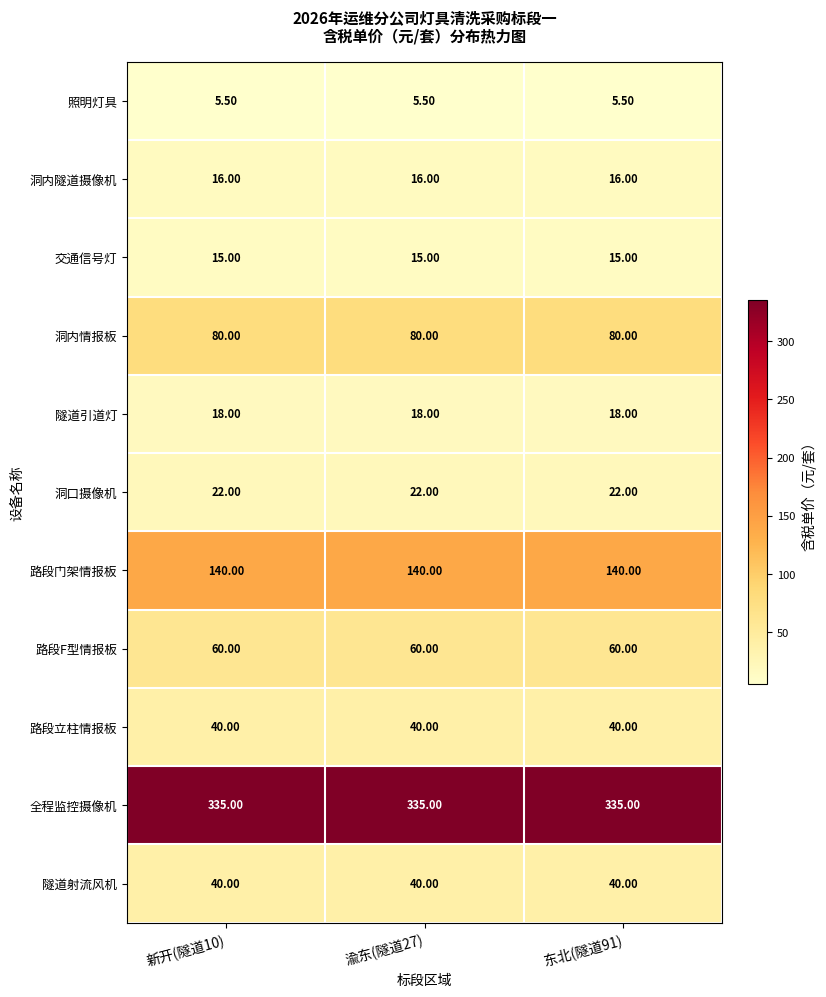

What is the sum of the 路段门架情报板 values at 东北(隧道91) and 渝东(隧道27)?

280.0